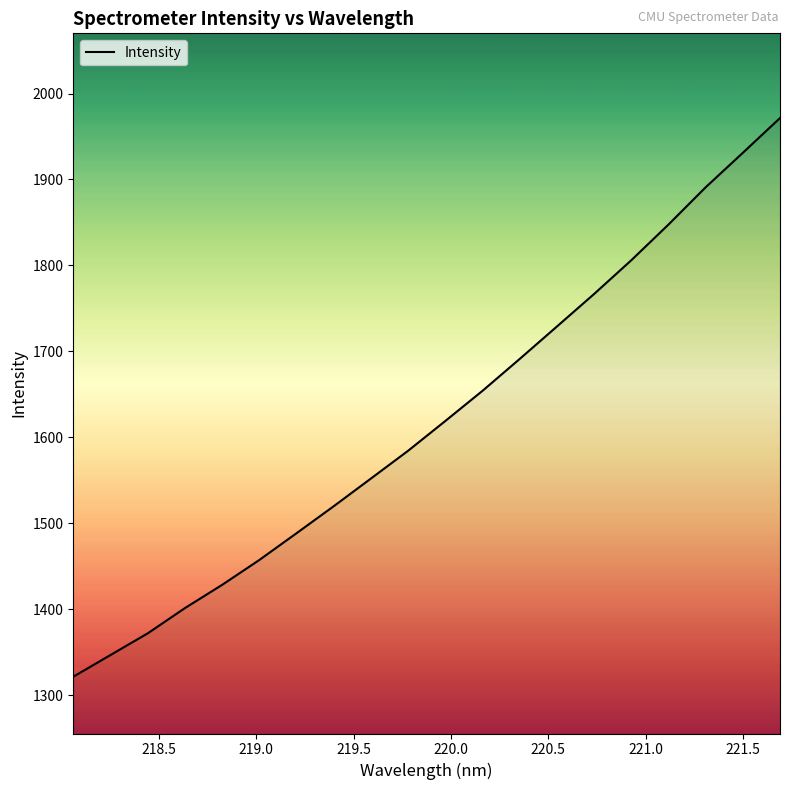

How many lines are shown in the chart?

1